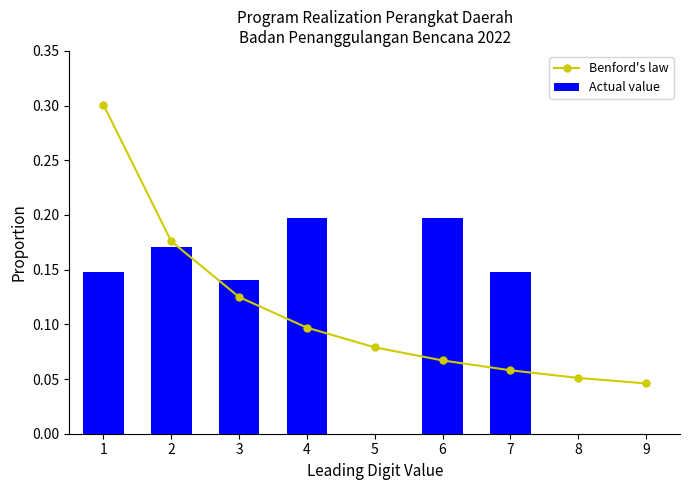

What is the sum of all Actual value values?

1.0